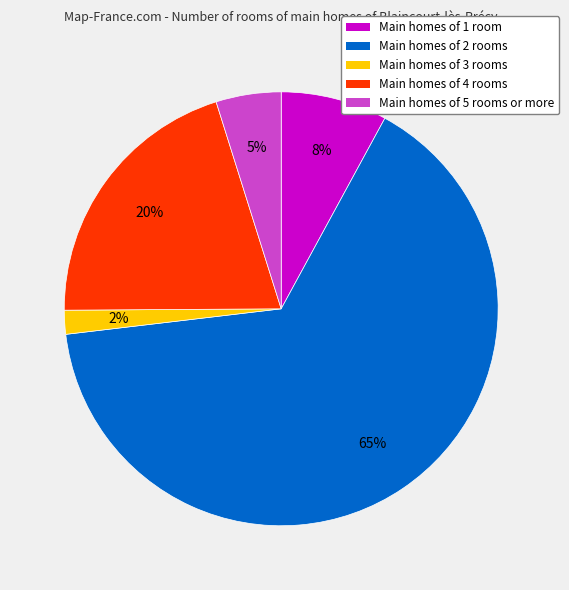

What percentage is the Main homes of 4 rooms slice, to the nearest percent?

20%